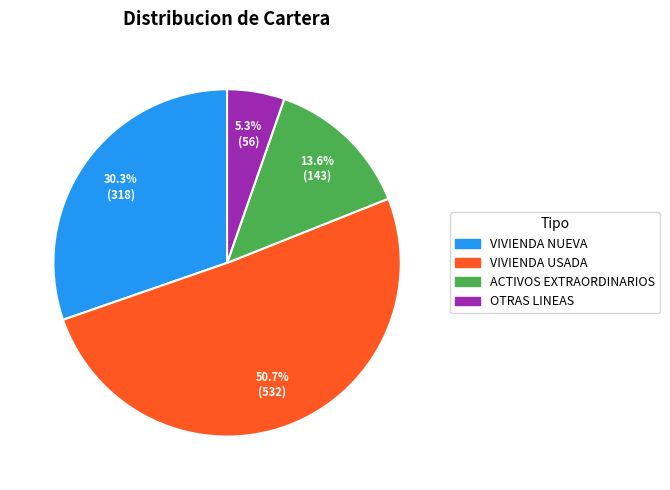

Between ACTIVOS EXTRAORDINARIOS and VIVIENDA USADA, which is larger?

VIVIENDA USADA